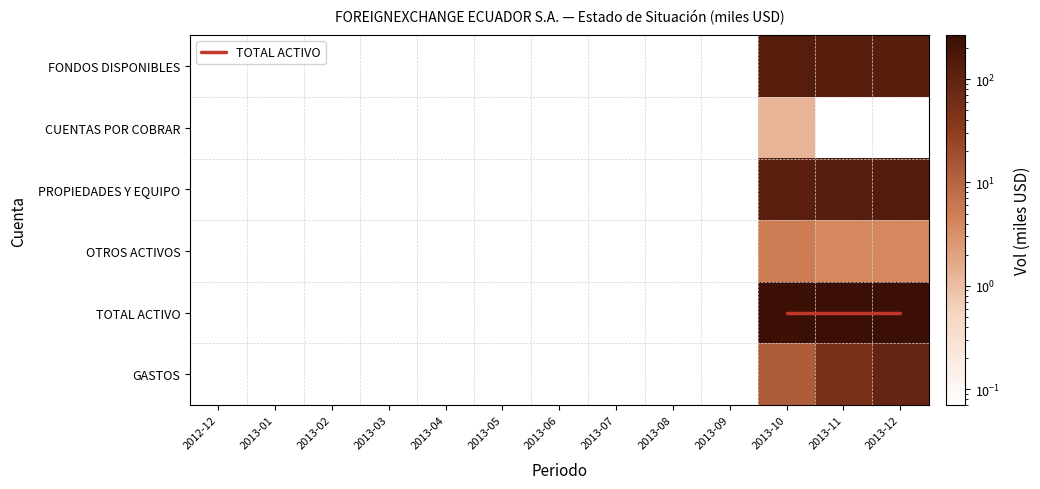

Reading left to right, what are all the values shown in this chart?

FONDOS DISPONIBLES: 0.0	0.0	0.0	0.0	0.0	0.0	0.0	0.0	0.0	0.0	127.8	121.3	125.3
CUENTAS POR COBRAR: 0.0	0.0	0.0	0.0	0.0	0.0	0.0	0.0	0.0	0.0	1.3	0.1	0.1
PROPIEDADES Y EQUIPO: 0.0	0.0	0.0	0.0	0.0	0.0	0.0	0.0	0.0	0.0	116.6	132.8	136.2
OTROS ACTIVOS: 0.0	0.0	0.0	0.0	0.0	0.0	0.0	0.0	0.0	0.0	5.1	4.0	3.9
TOTAL ACTIVO: 0.0	0.0	0.0	0.0	0.0	0.0	0.0	0.0	0.0	0.0	250.7	258.2	265.4
GASTOS: 0.0	0.0	0.0	0.0	0.0	0.0	0.0	0.0	0.0	0.0	12.5	51.4	88.3